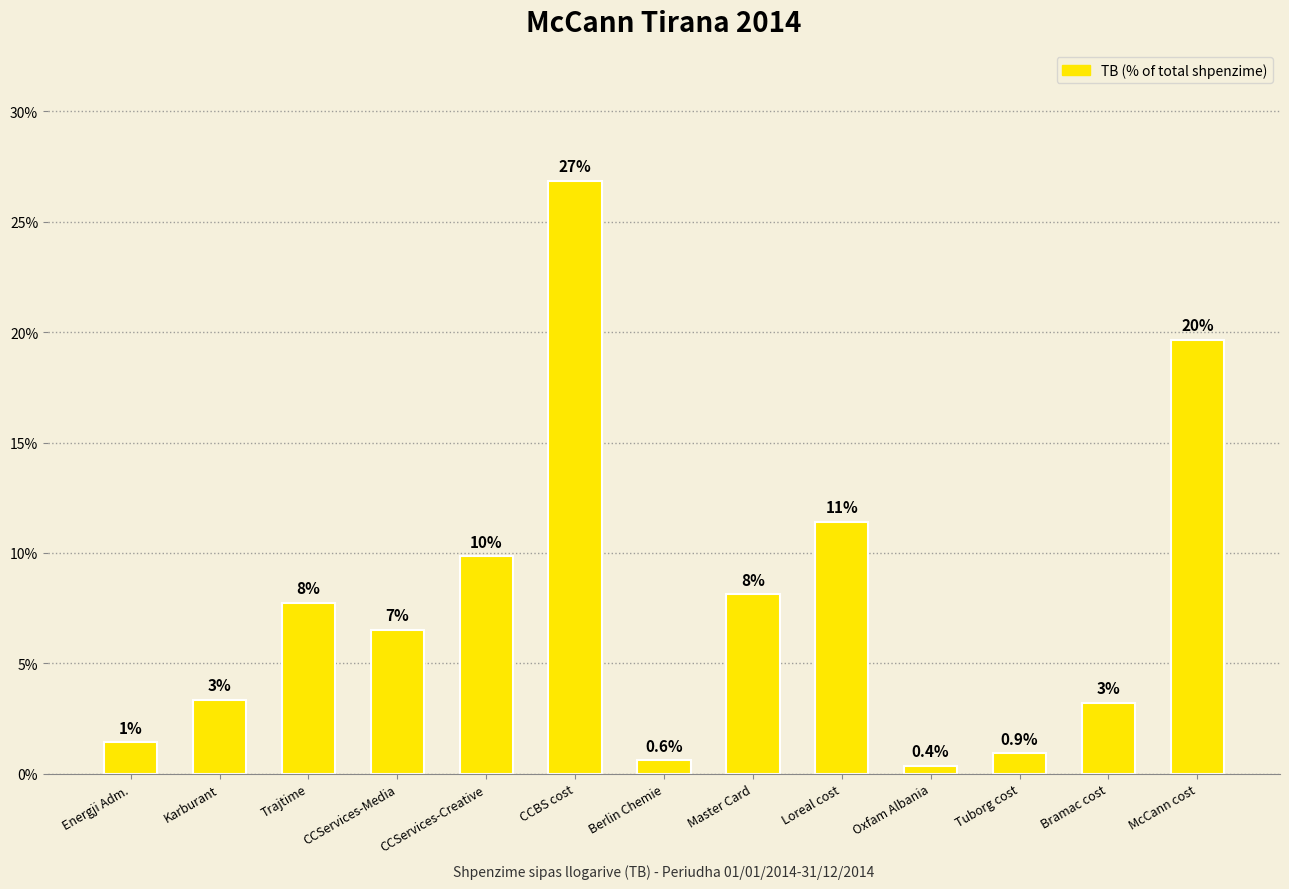

Does the chart contain any negative values?

No